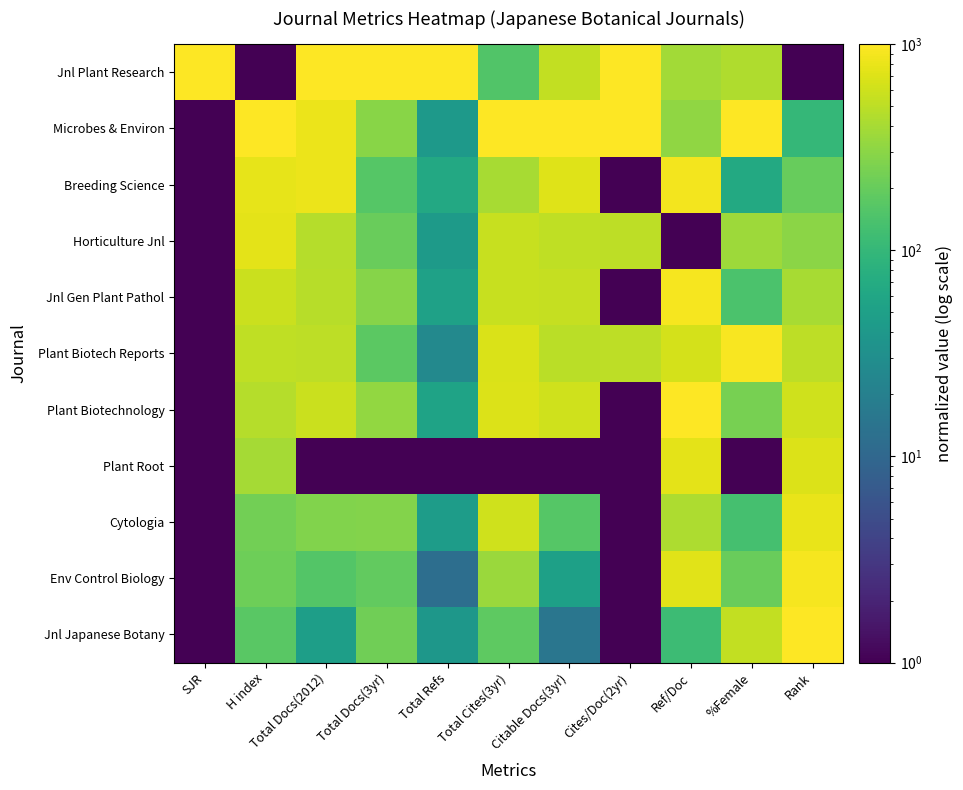

What is the total value across all series at H index?

5078.4